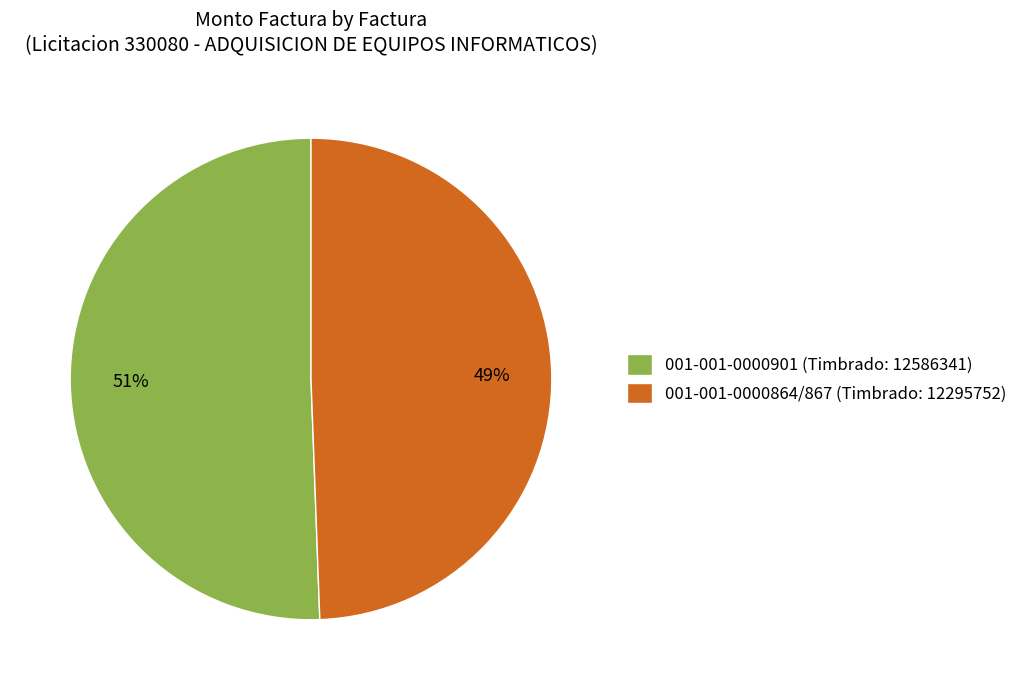

To the nearest percent, what percentage of the pie is 001-001-0000901 (Timbrado: 12586341)?

51%